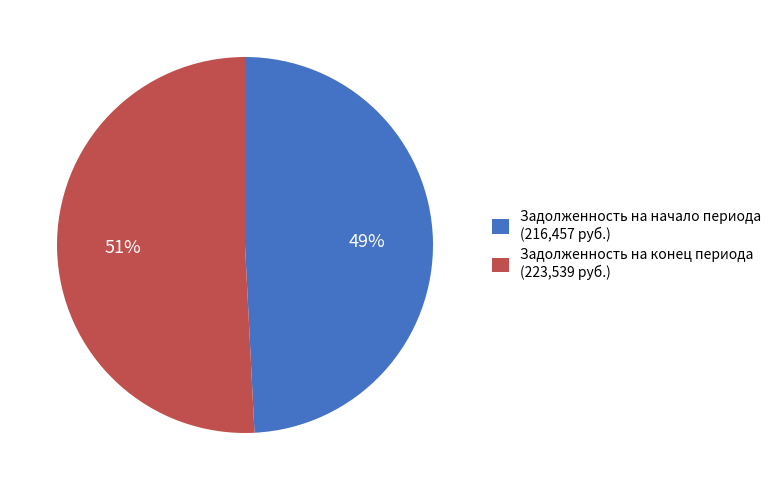

To the nearest percent, what is the combined percentage of Задолженность на конец периода (223,539 руб.) and Задолженность на начало периода (216,457 руб.)?

100%